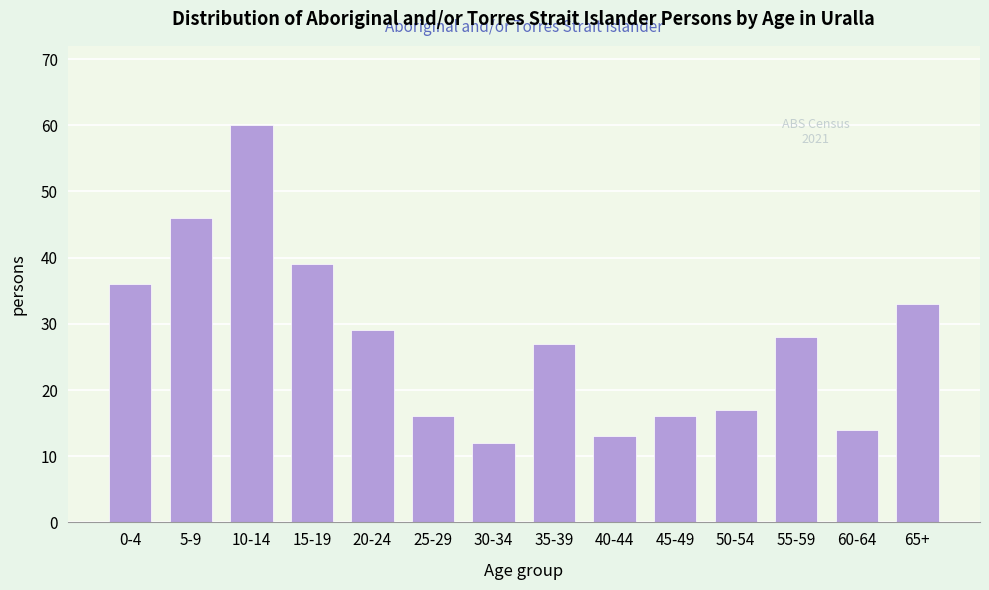

Reading left to right, transcribe all the data shown in this chart.

36	46	60	39	29	16	12	27	13	16	17	28	14	33